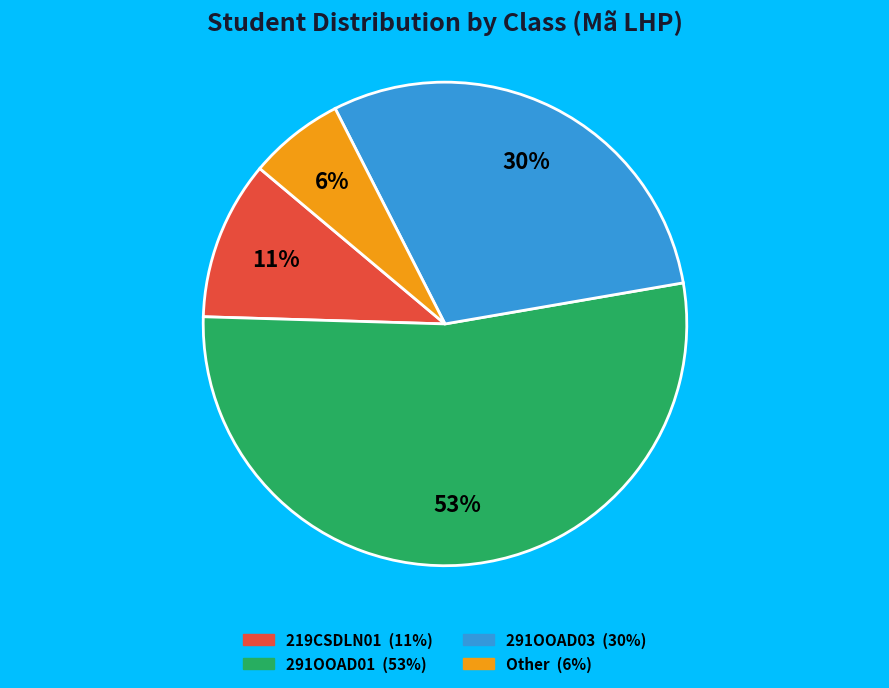

Is there a majority slice in this chart?

Yes